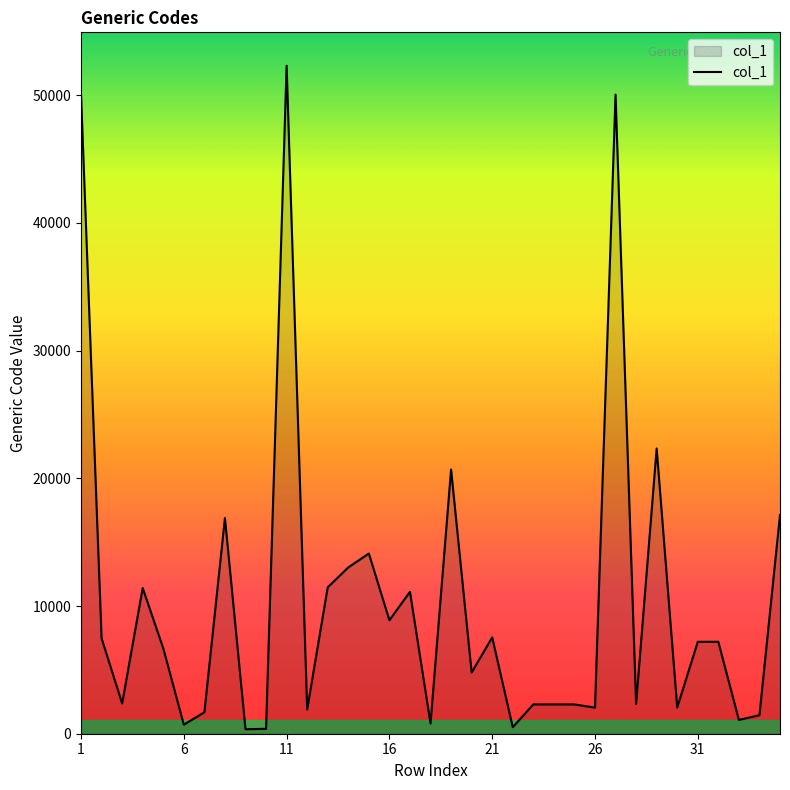

What is the difference between the maximum and minimum values?

51953